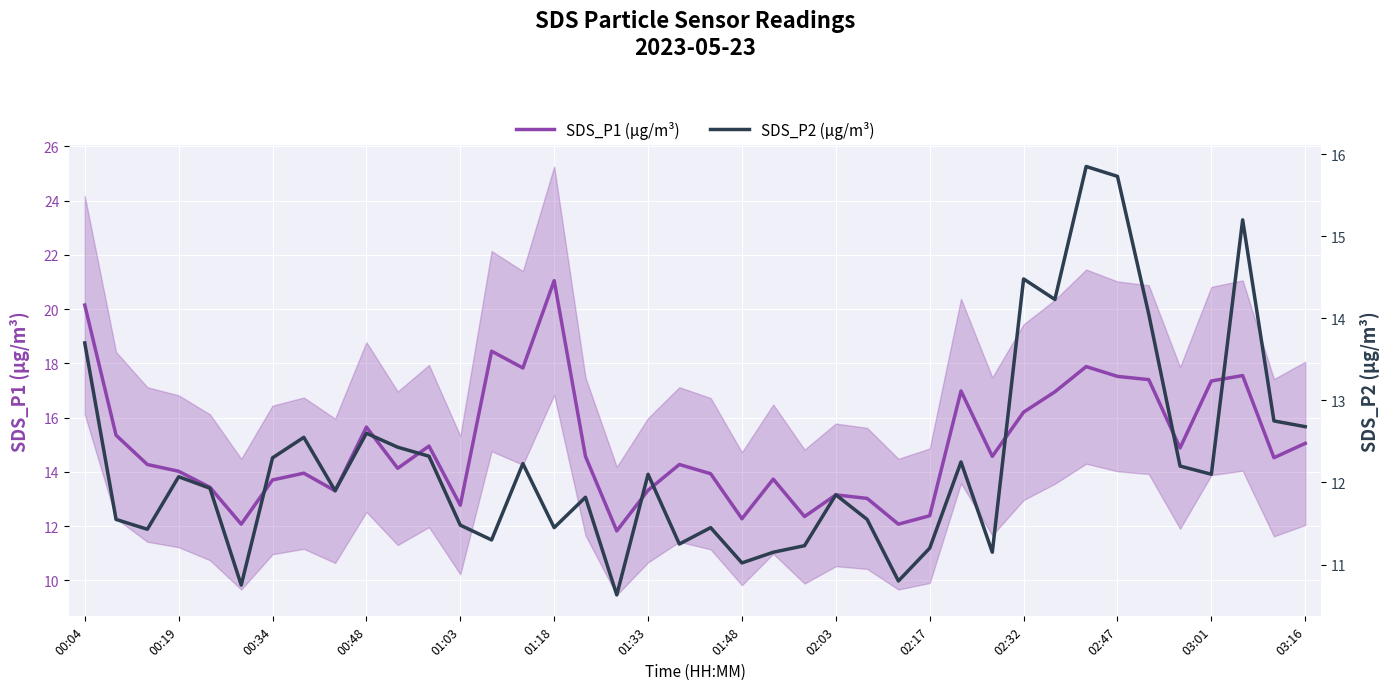

What is the value of the SDS_P1 (µg/m³) point at the 29th from the left?

17.0